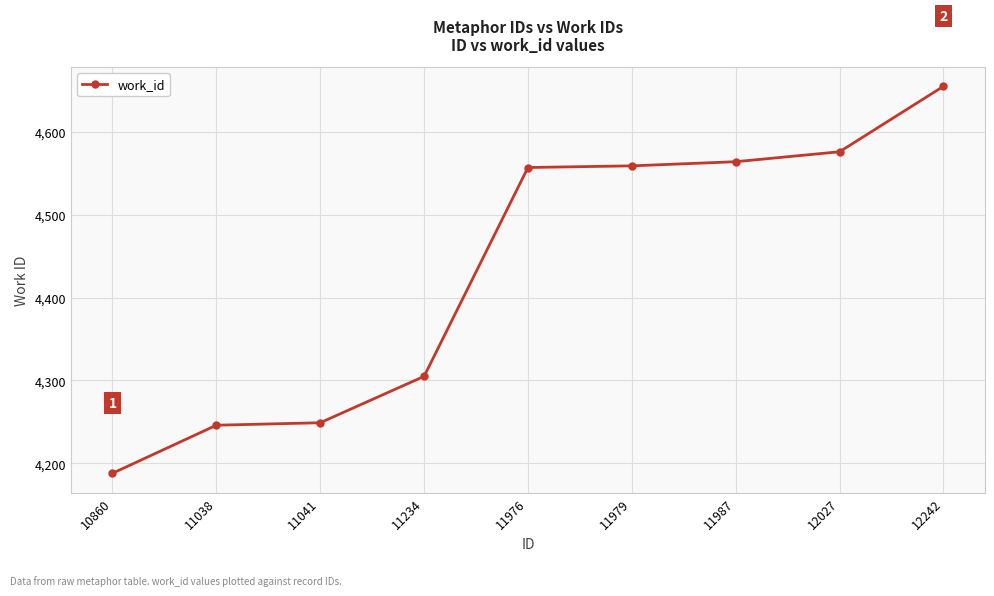

What is the sum of all values?

39899